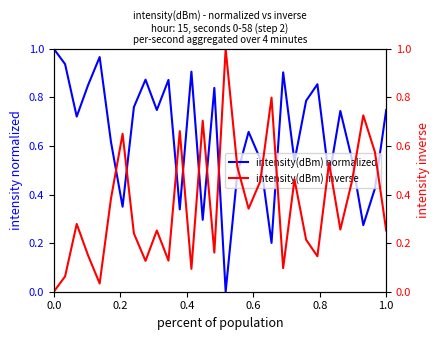

At how many categories does at least one series exceed 0?

30